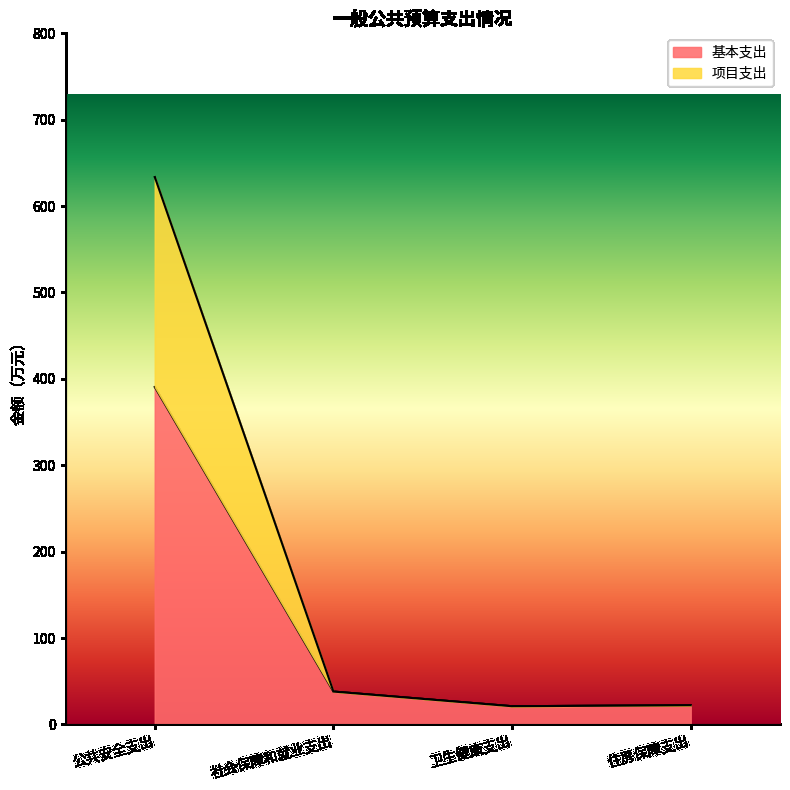

Where does the 项目支出 series first go above 38?

公共安全支出